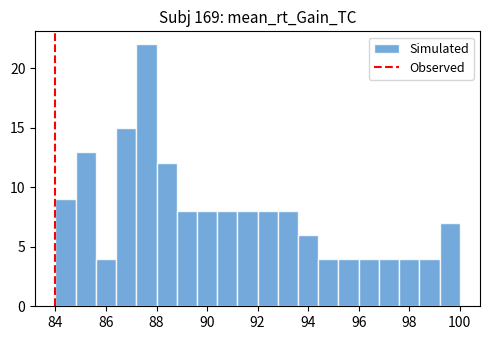

Reading left to right, transcribe this chart: for each bar, give the range it covers on the x-axis and its height. The values are not printed on the chart, so give them approximately, as read against the axis.

84.0 to 84.8: 9
84.8 to 85.6: 13
85.6 to 86.4: 4
86.4 to 87.2: 15
87.2 to 88.0: 22
88.0 to 88.8: 12
88.8 to 89.6: 8
89.6 to 90.4: 8
90.4 to 91.2: 8
91.2 to 92.0: 8
92.0 to 92.8: 8
92.8 to 93.6: 8
93.6 to 94.4: 6
94.4 to 95.2: 4
95.2 to 96.0: 4
96.0 to 96.8: 4
96.8 to 97.6: 4
97.6 to 98.4: 4
98.4 to 99.2: 4
99.2 to 100.0: 7